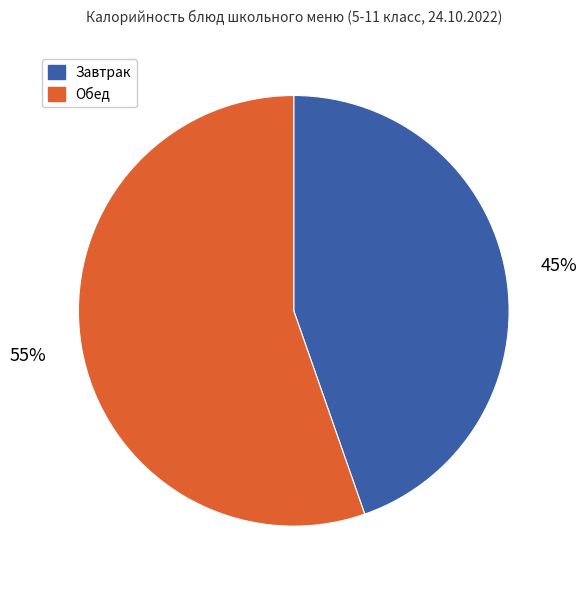

Does any single category account for the majority?

Yes